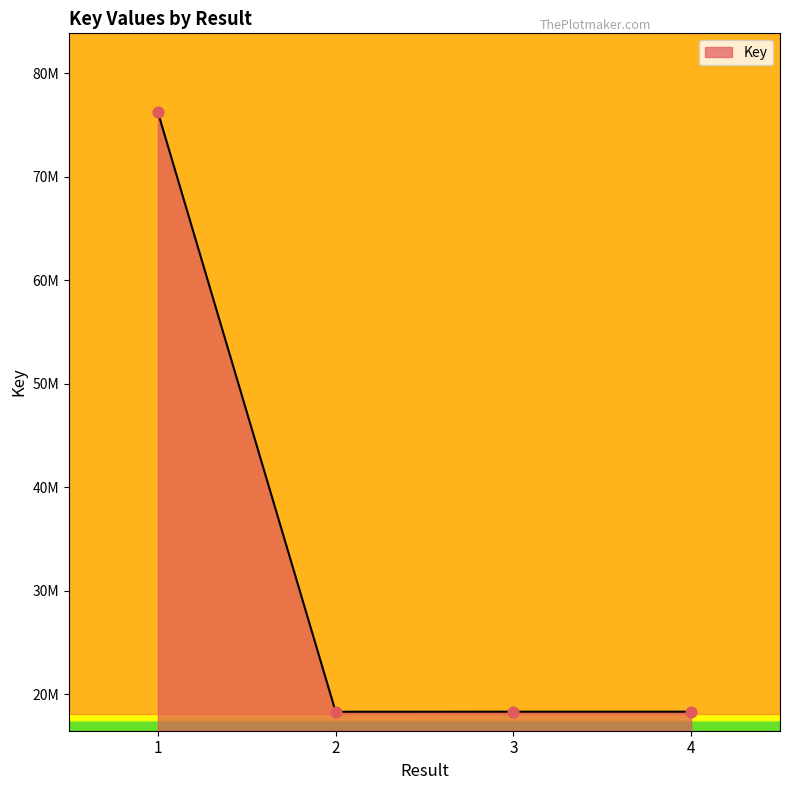

Approximately how many times larger is the value at 4 compared to 1?

0.2